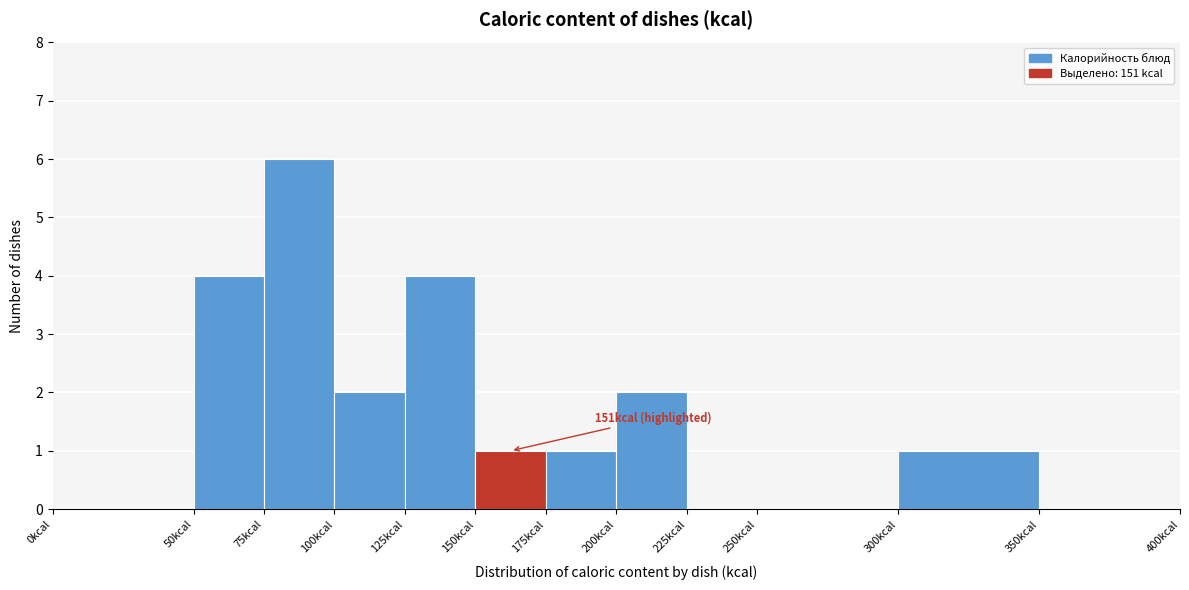

Which range on the x-axis has the tallest bar?

75 to 100